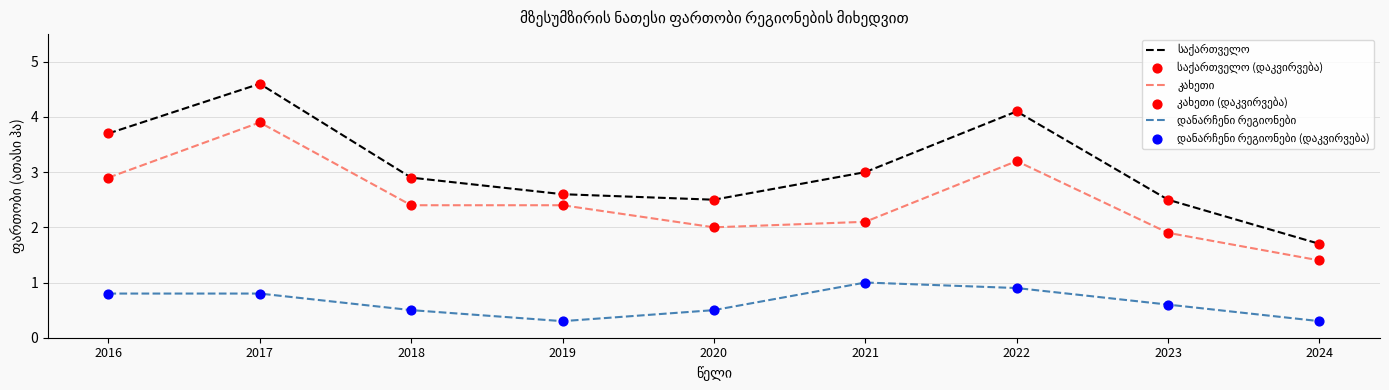

What is the difference between the highest and lowest values at 2016?

2.9